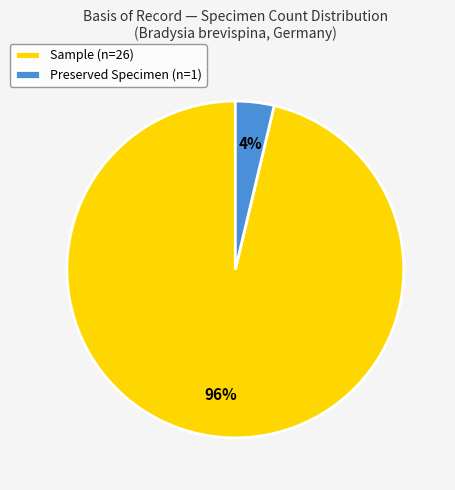

To the nearest percent, what is the average slice percentage?

50%